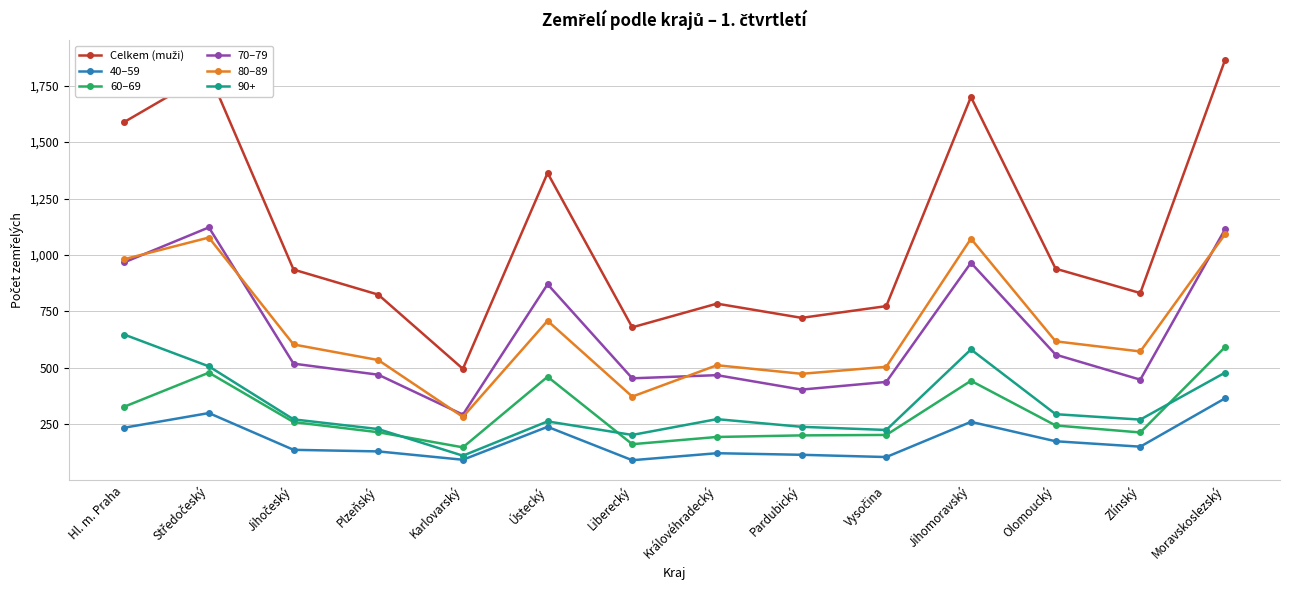

What is the value of the 60–69 point at the 4th from the left?

214